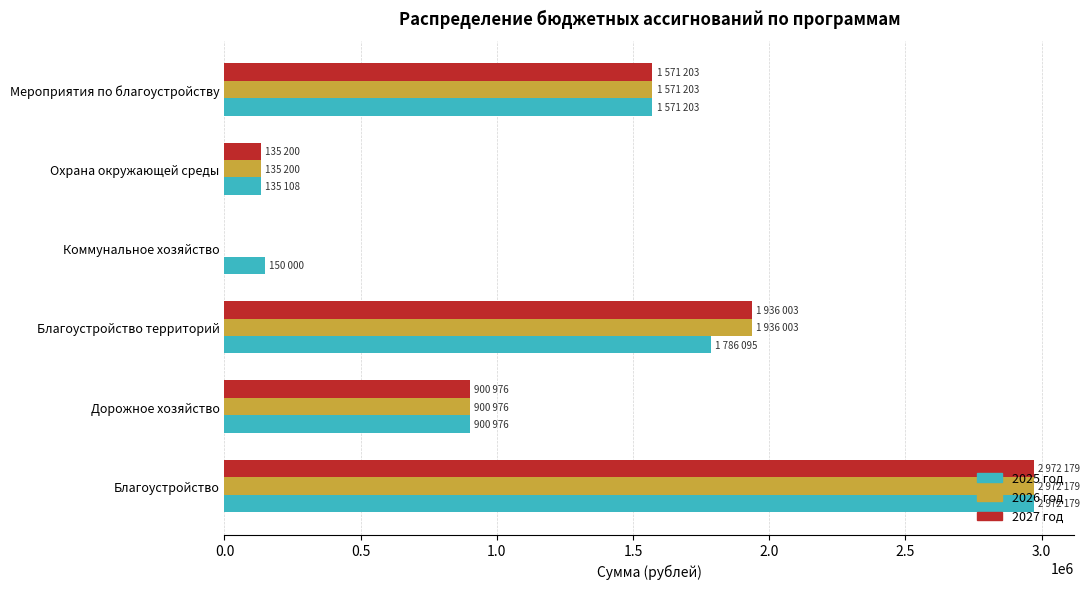

What is the highest value of the 2025 год series?

2972179